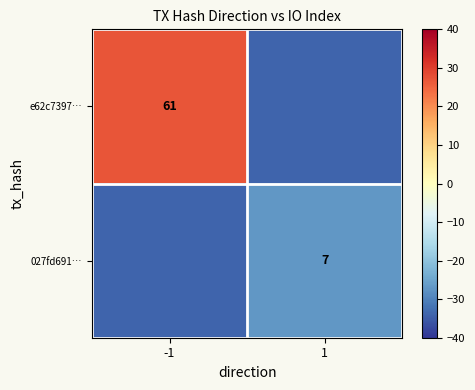

Is it true that e62c7397… equals 92 at -1?

False